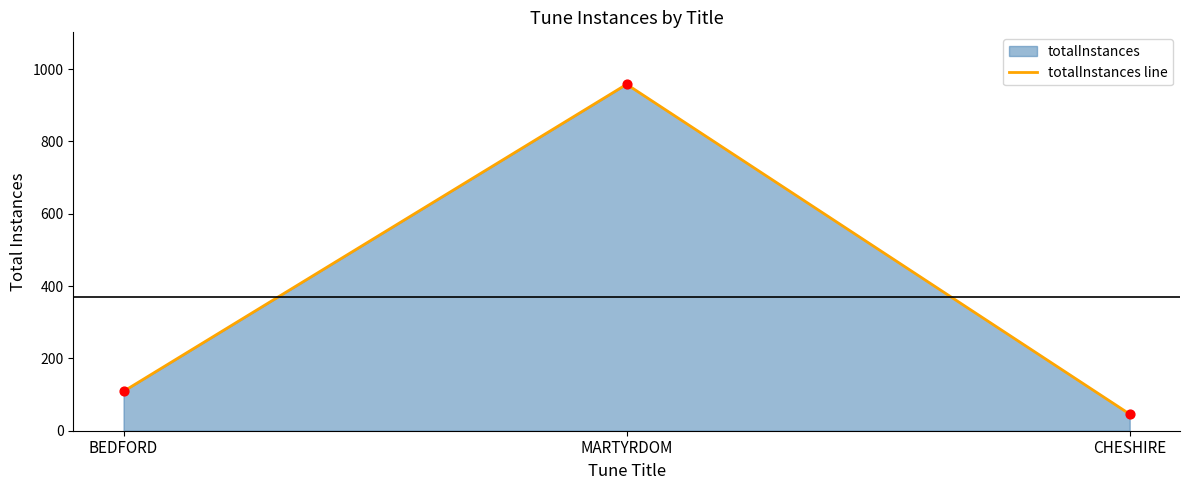

Between MARTYRDOM and BEDFORD, which is larger?

MARTYRDOM